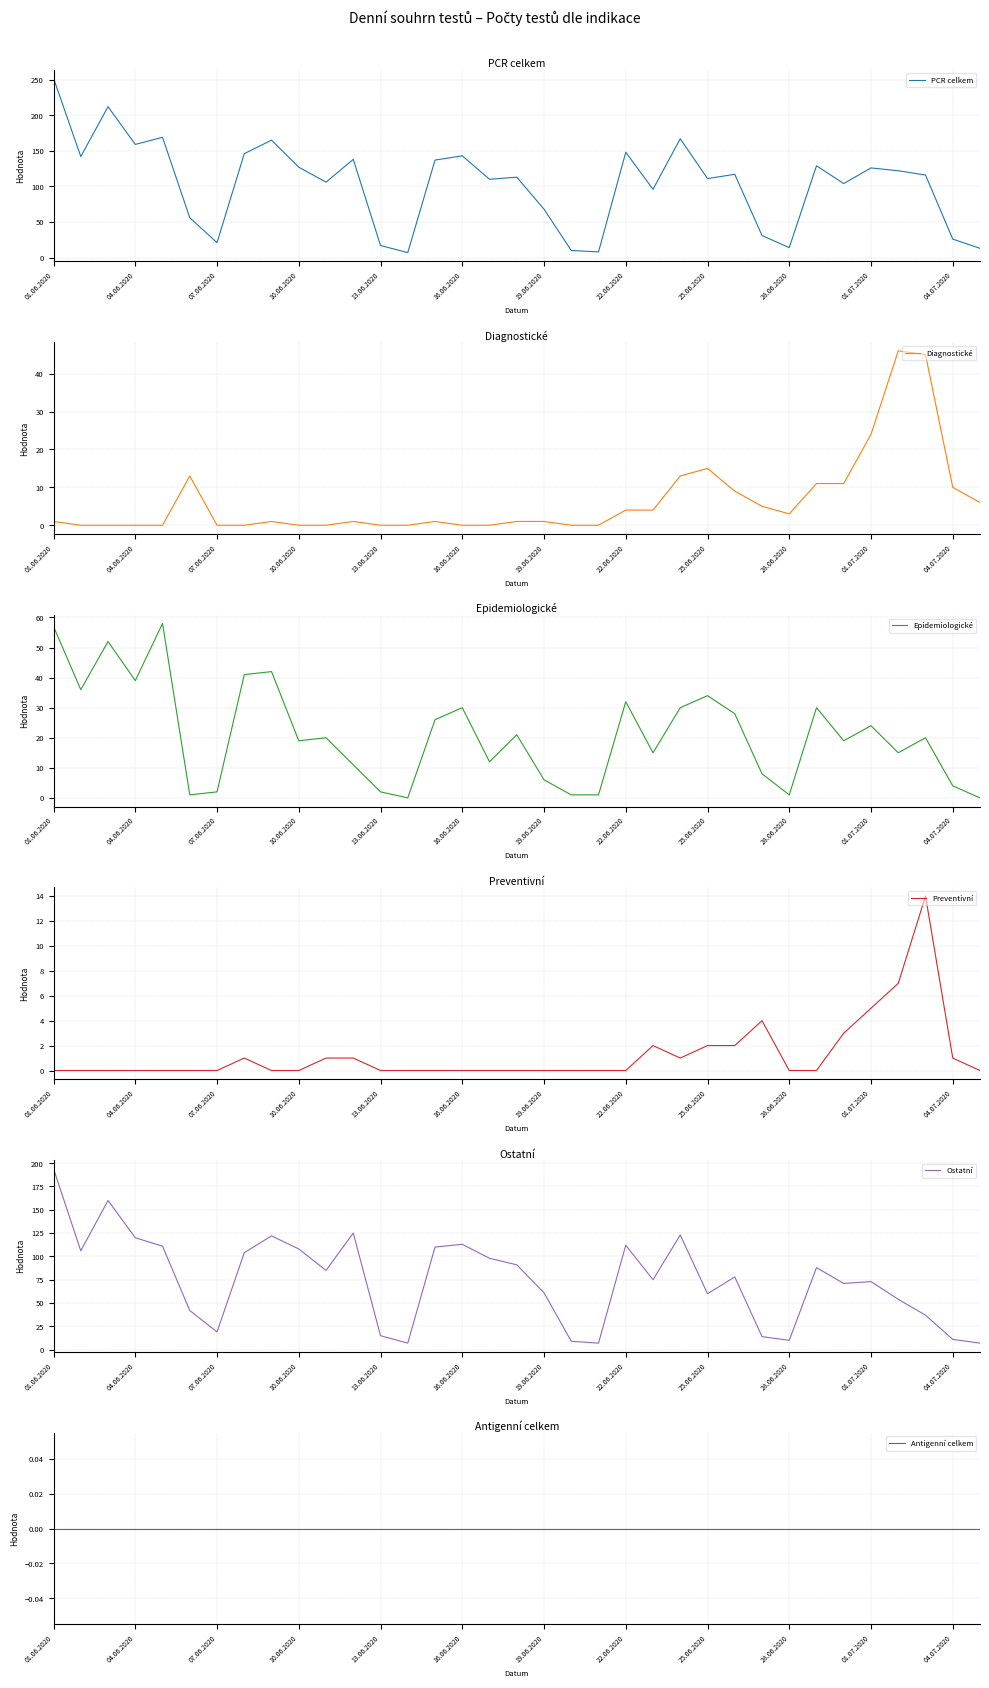

The PCR celkem series shows 196 at 16.06.2020. True or false?

False